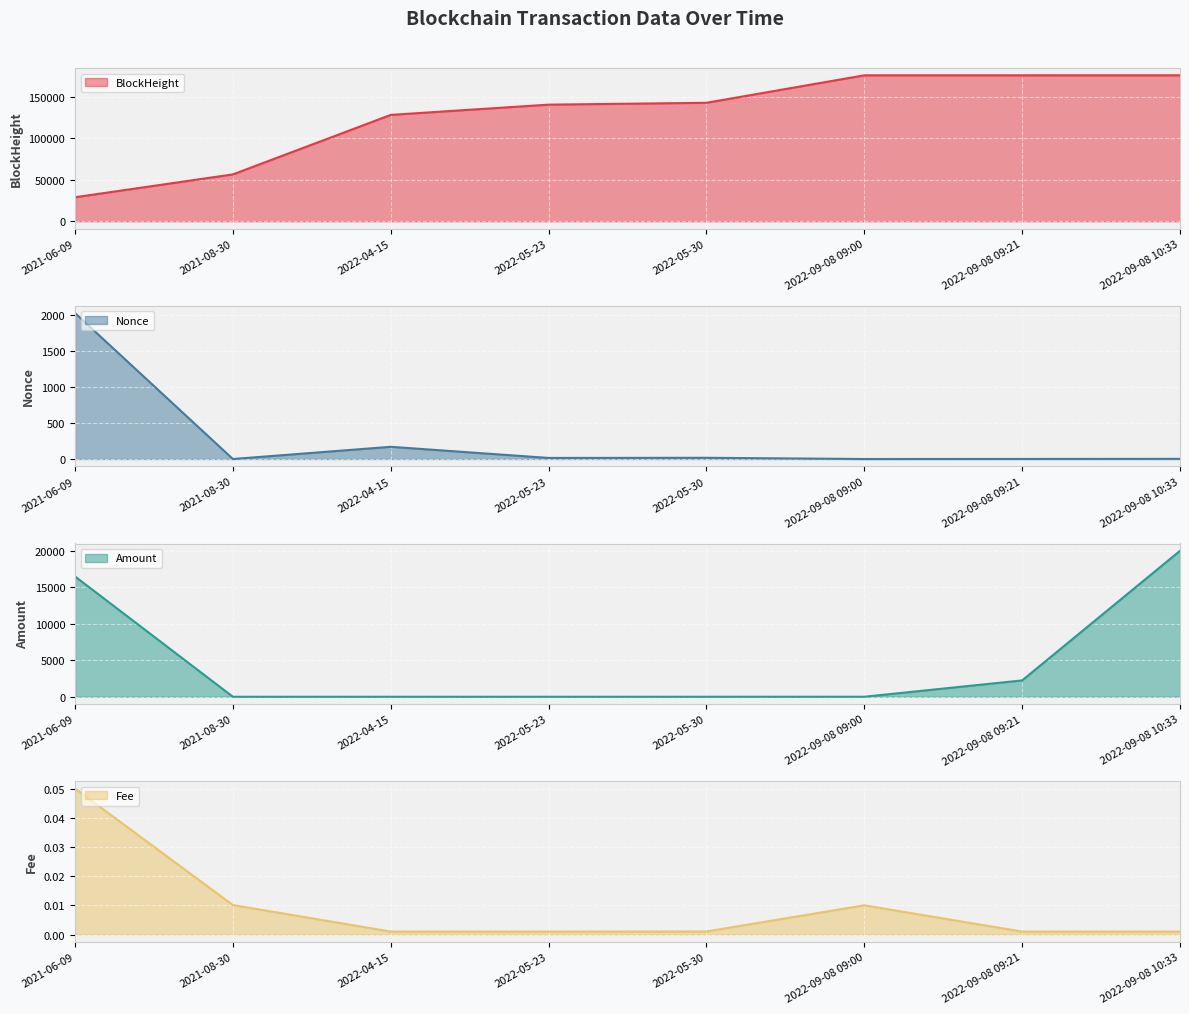

At how many categories does at least one series exceed 29481?

7